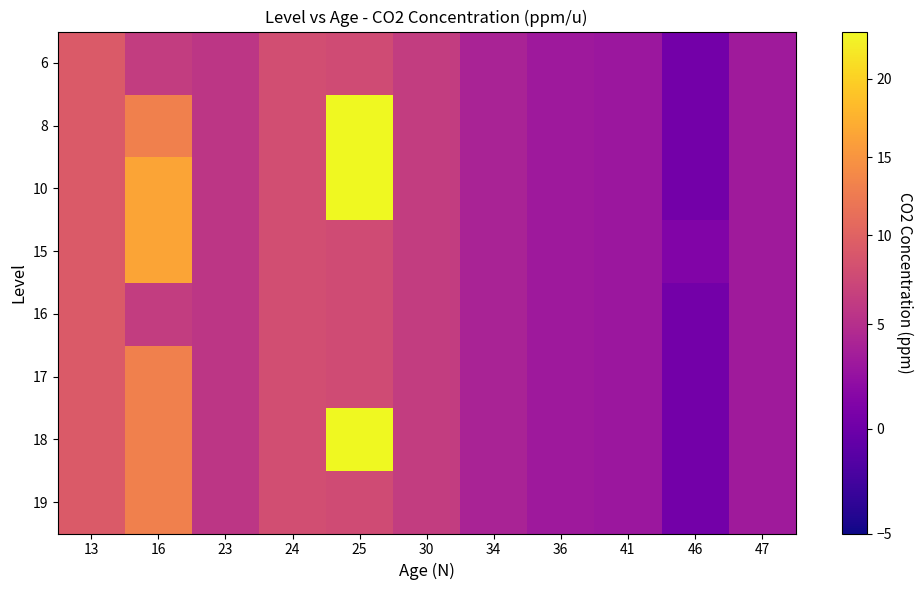

Rank the series by their maximum value, from lowest to highest.

6, 16, 17, 19, 15, 8, 10, 18